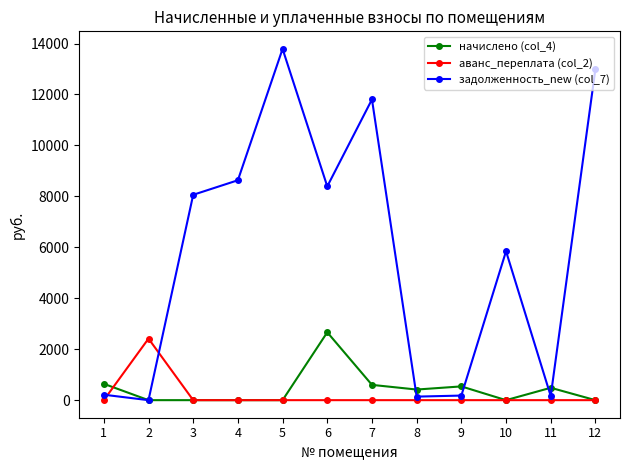

True or false: аванс_переплата (col_2) has more than 0 points higher than both neighbors.

True